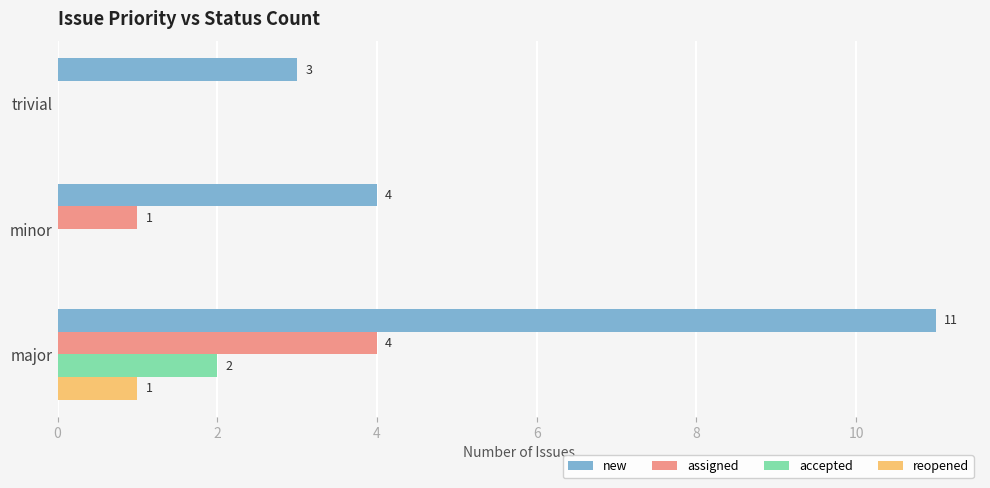

At which category is the sum across all series the highest?

major